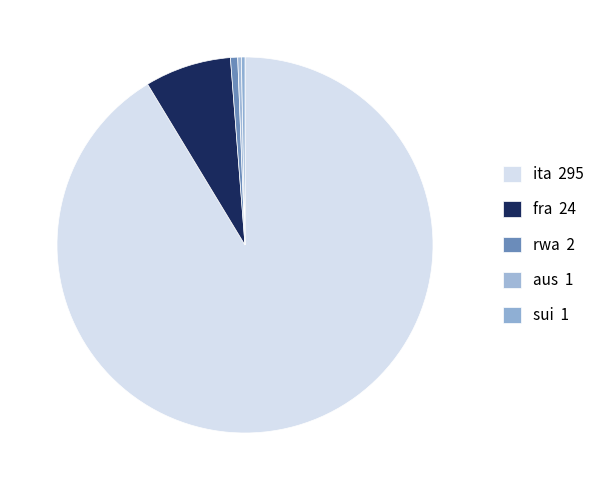

Is it true that fra is 1% of the pie?

False